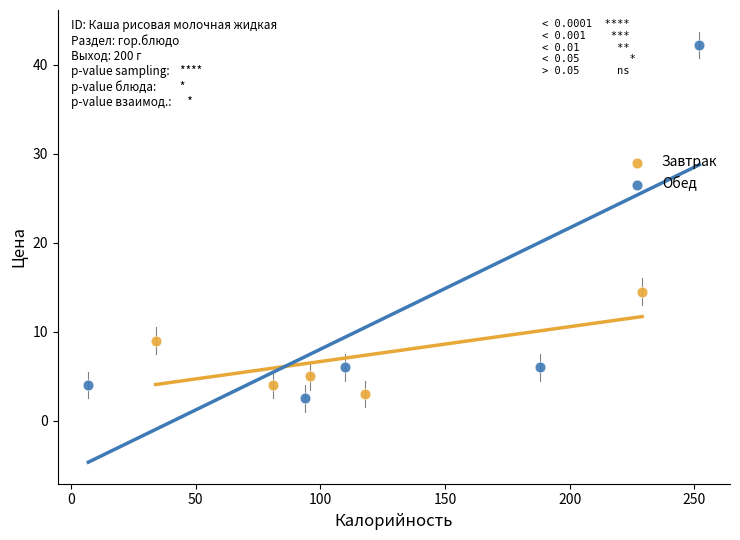

Which series reaches the maximum Y coordinate?

Обед